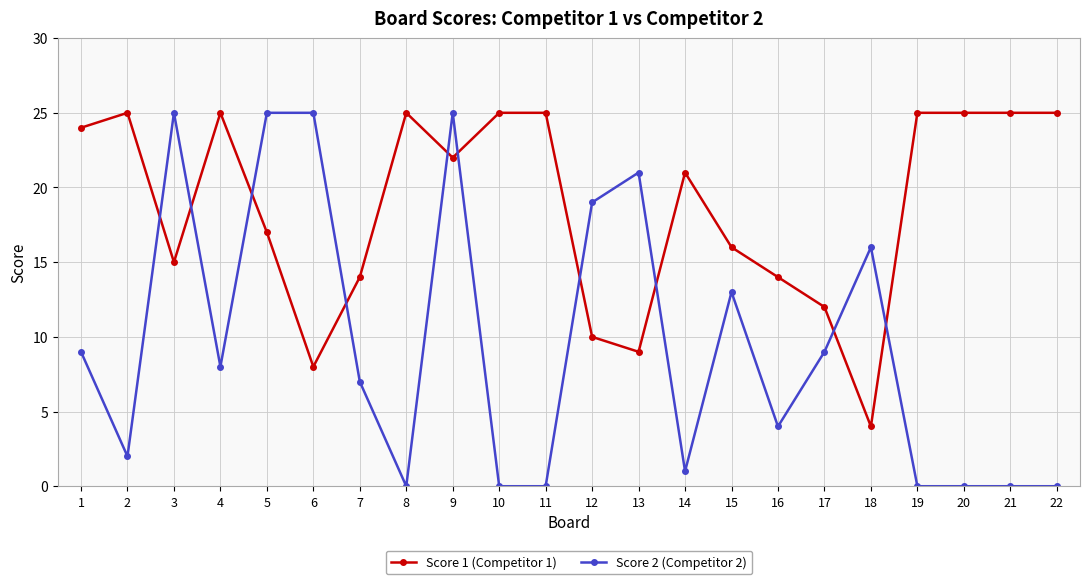

At 18, list the series in order from smallest to largest.

Score 1 (Competitor 1), Score 2 (Competitor 2)